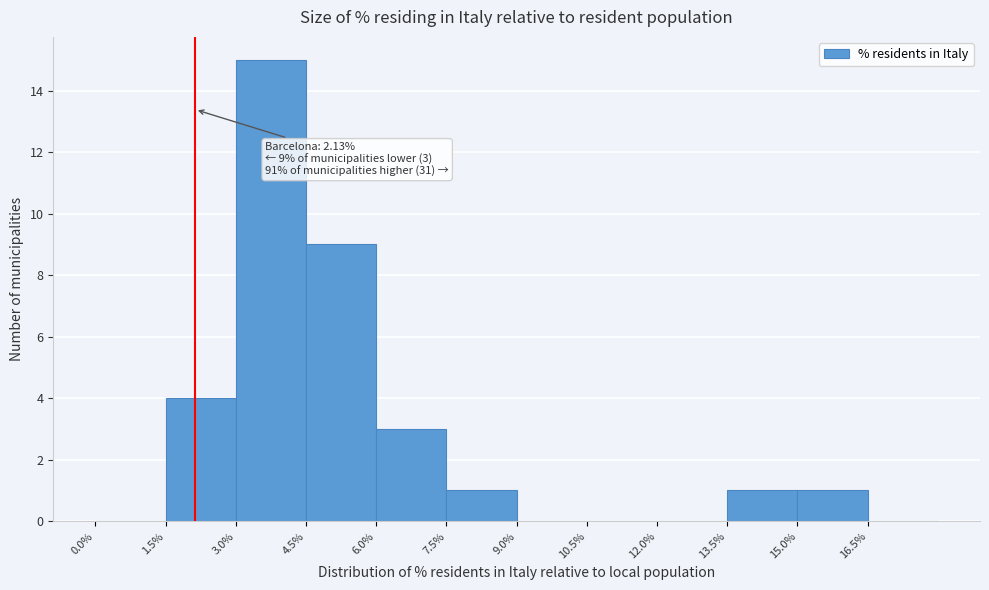

Which range on the x-axis has the tallest bar?

3.0 to 4.5